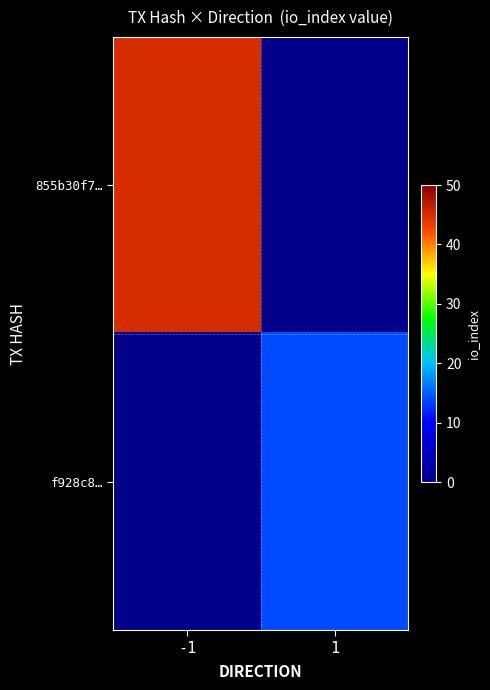

How many values in 855b30f7… are above zero?

1